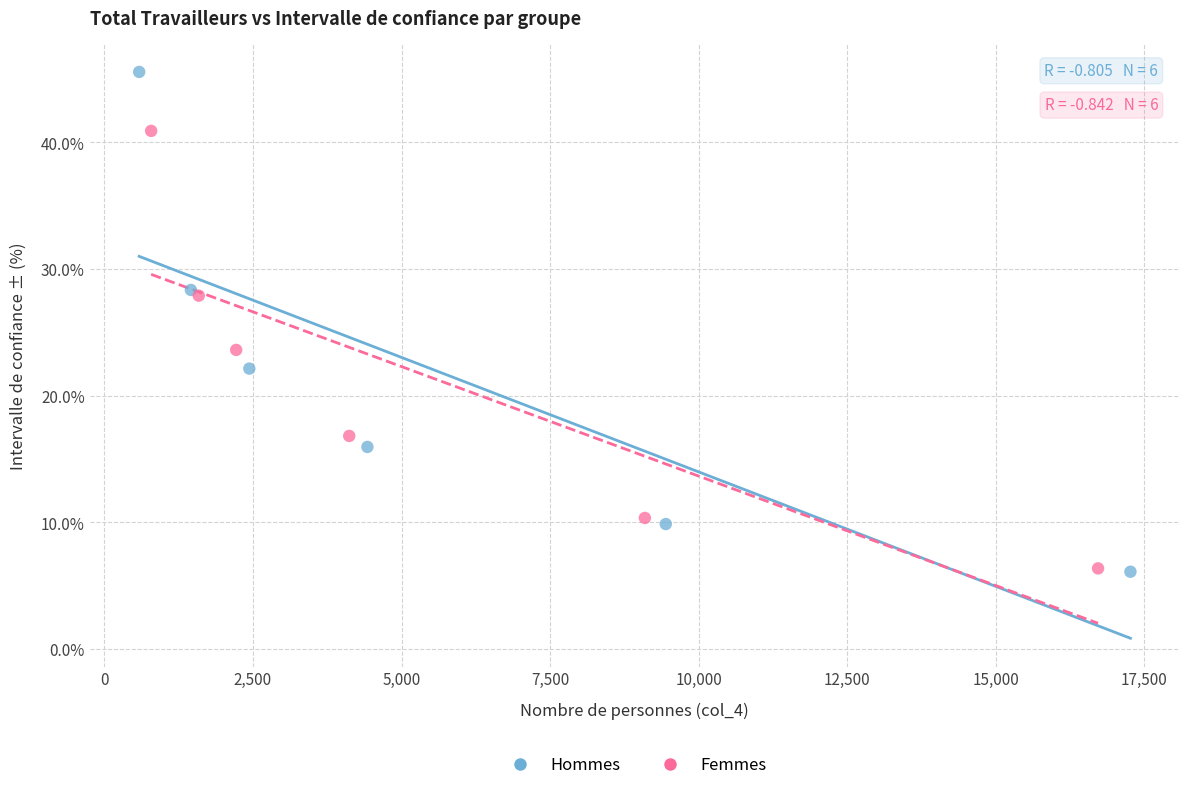

Which series has the widest spread of Y values?

Hommes